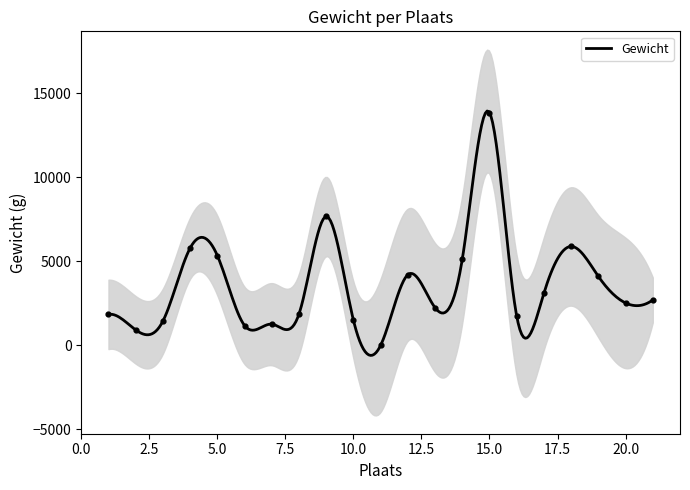

What is the ratio of the value at 1 to the value at 3?

1.3